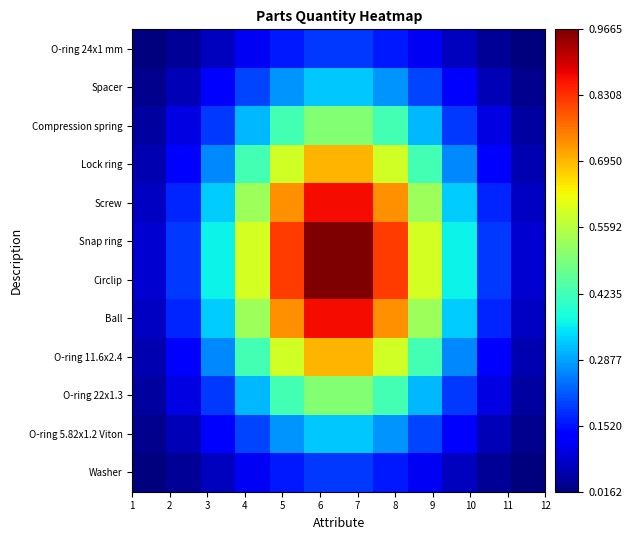

Count the number of data series in this chart.

12